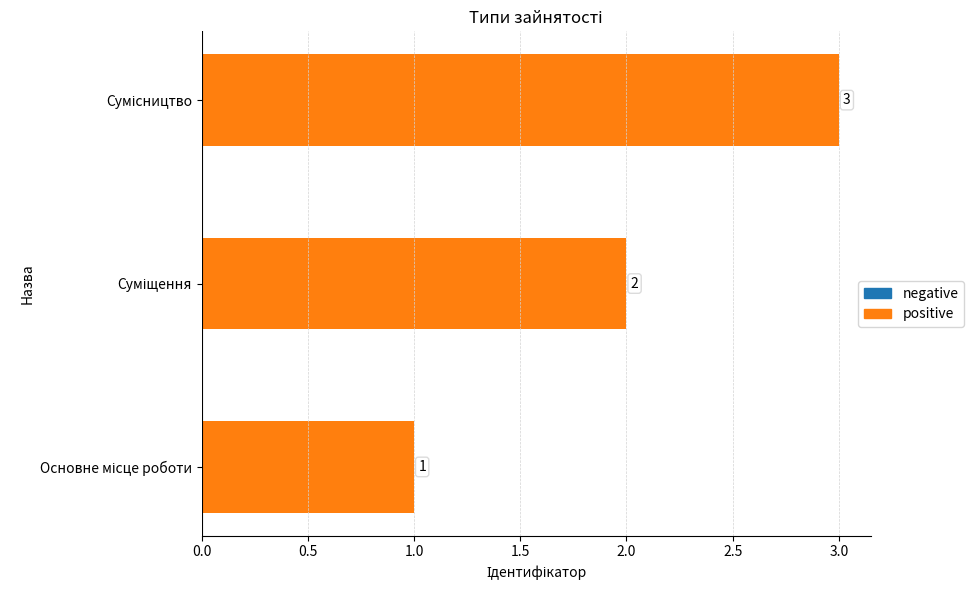

What is the maximum value shown in the chart?

3